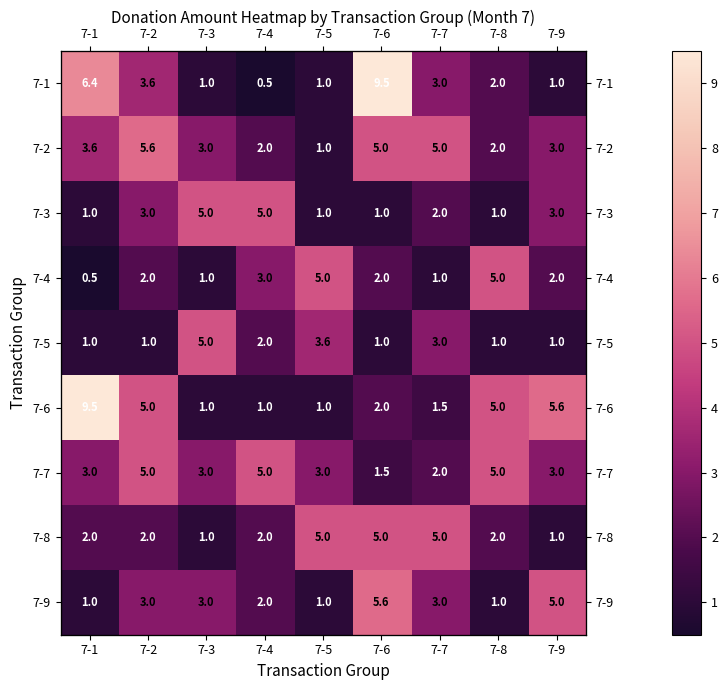

List the labels in order of 7-2 value, largest first.

7-2, 7-6, 7-7, 7-1, 7-3, 7-9, 7-4, 7-8, 7-5